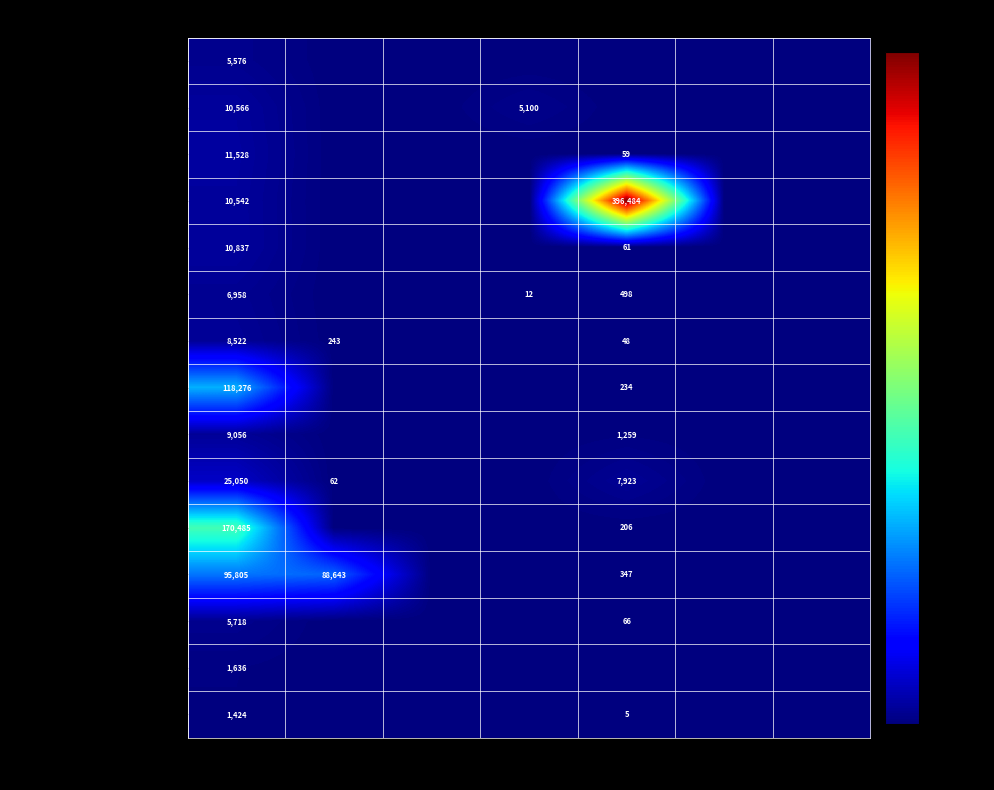

What is the average value of the ΤΑΚΤΙΚΑ ΕΞΩΤΕΡΙΚΑ ΙΑΤΡΕΙΑ series?

4719.3